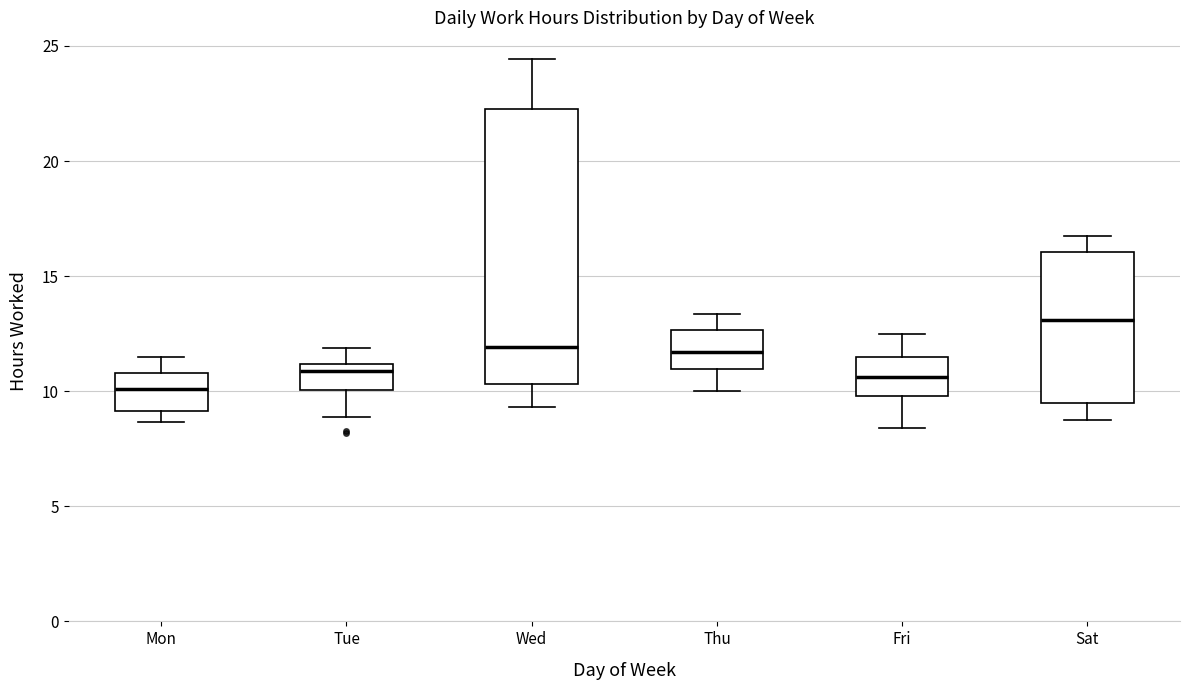

Which box has the highest median line?

Sat